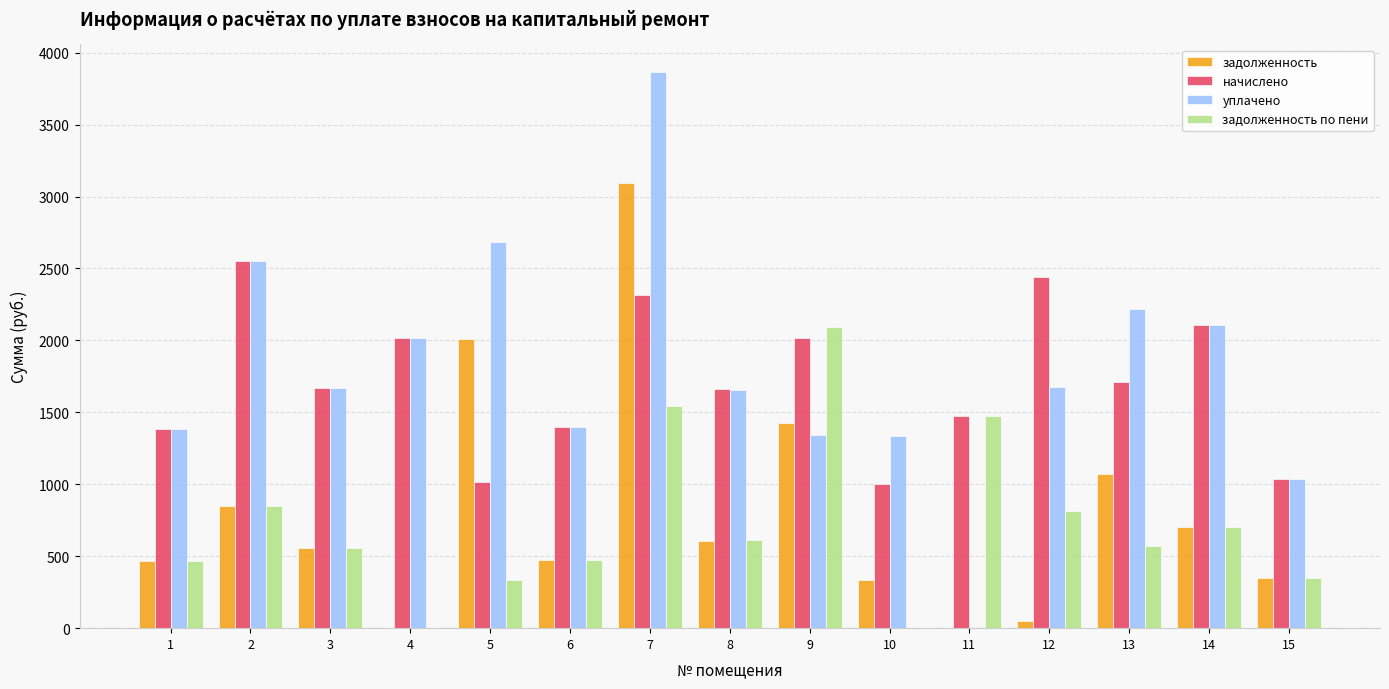

What is the highest value of the задолженность по пени series?

2094.8